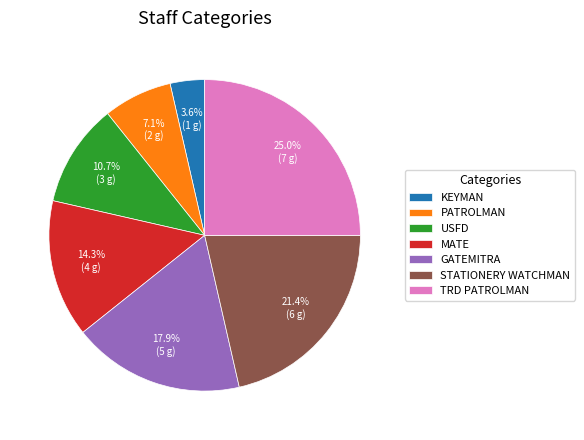

Does TRD PATROLMAN represent more than half of the total?

No